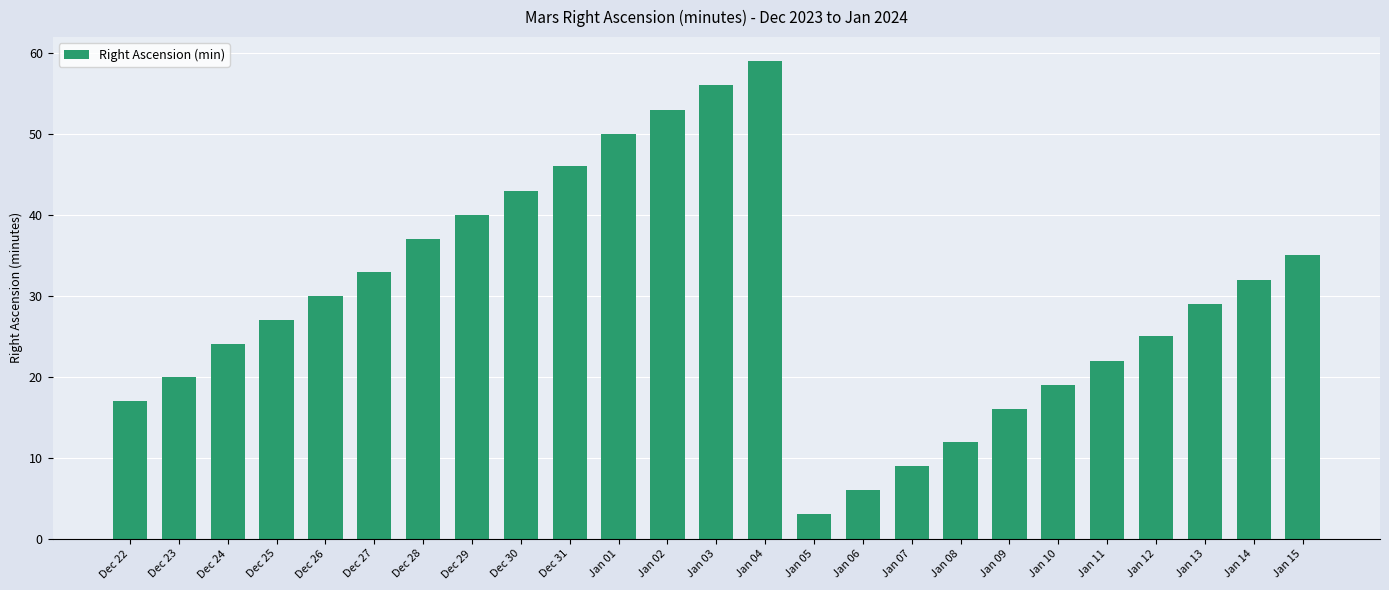

What is the change in value from Dec 22 to Dec 24?

+7